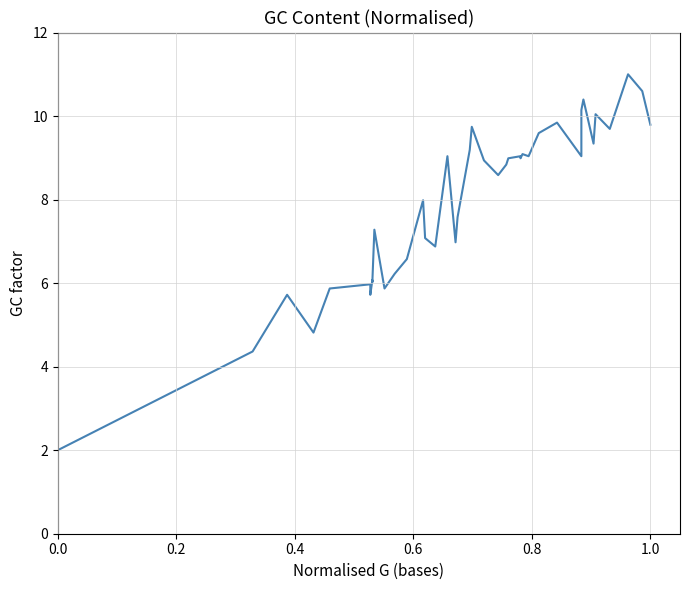

How many distinct data groups are displayed?

1